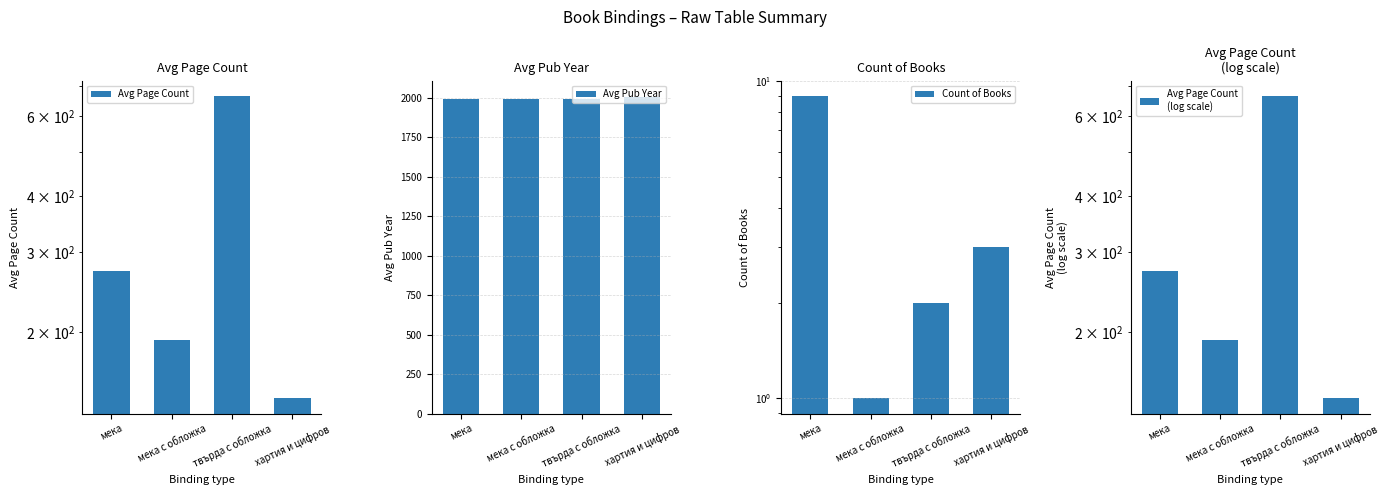

Which series has the largest total across all categories?

Avg Pub Year